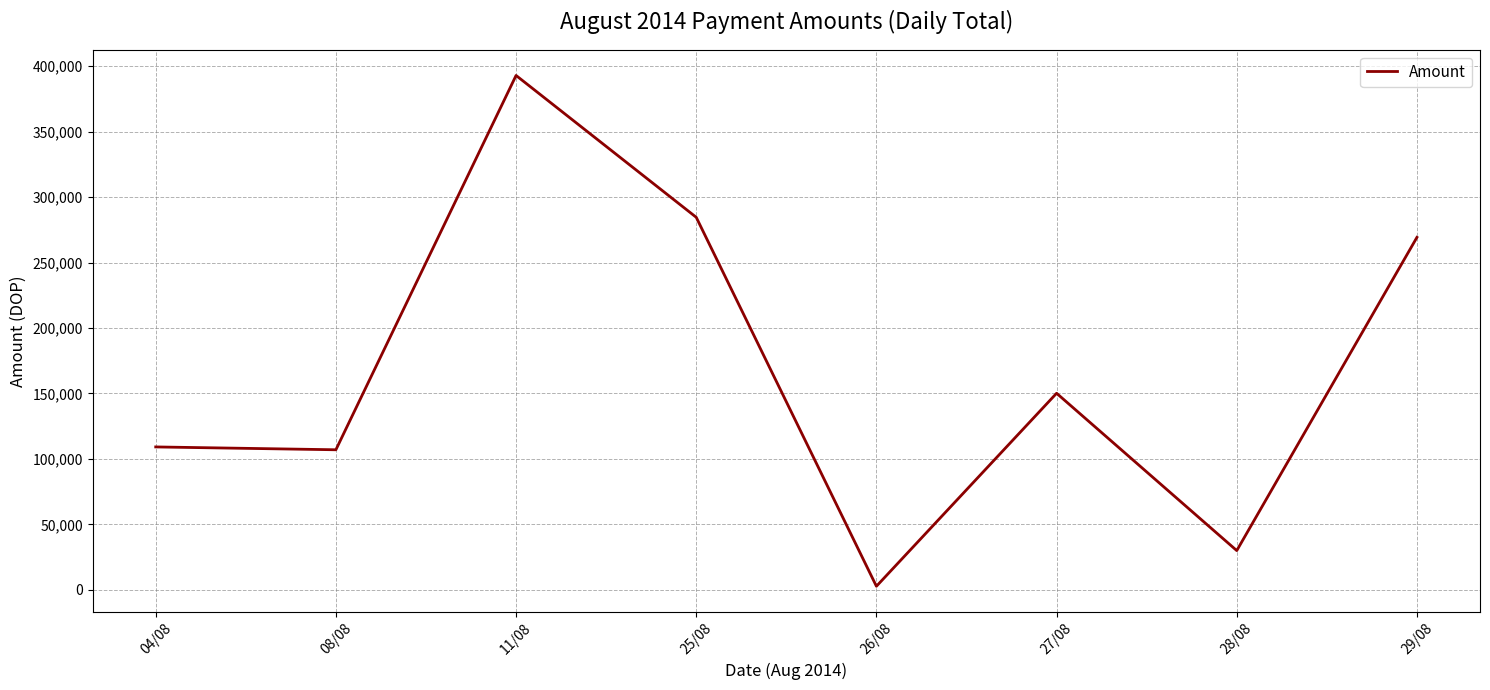

At which label is the value closest to 197848?

27/08